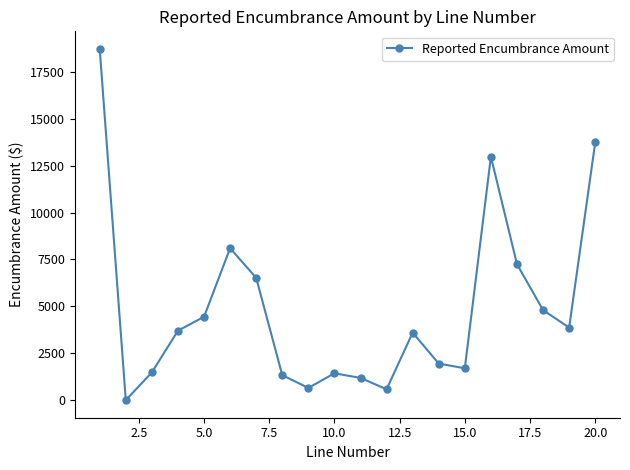

What is the value of the 18th point from the left?

4802.5